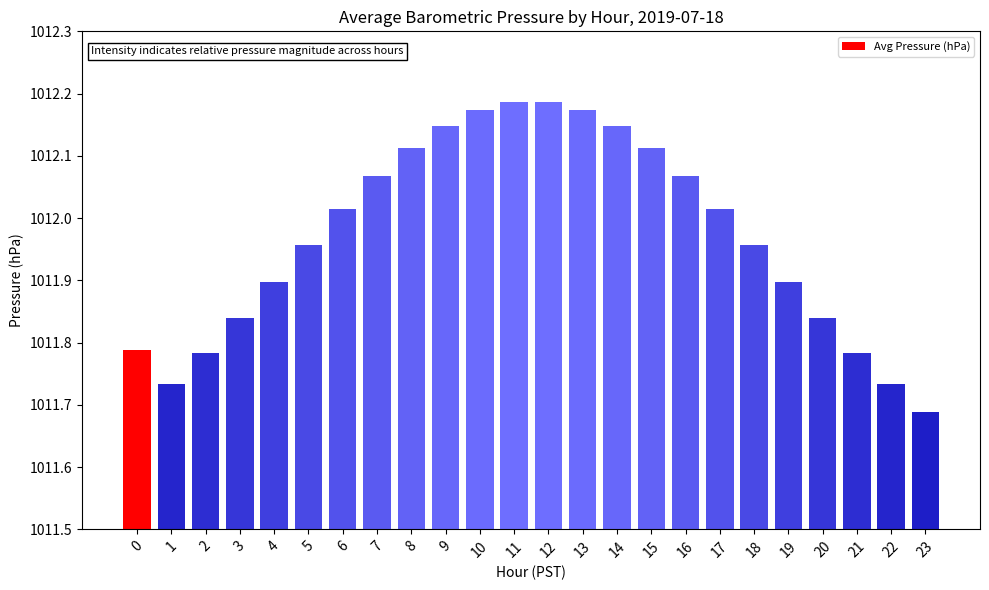

Does the chart contain any negative values?

No